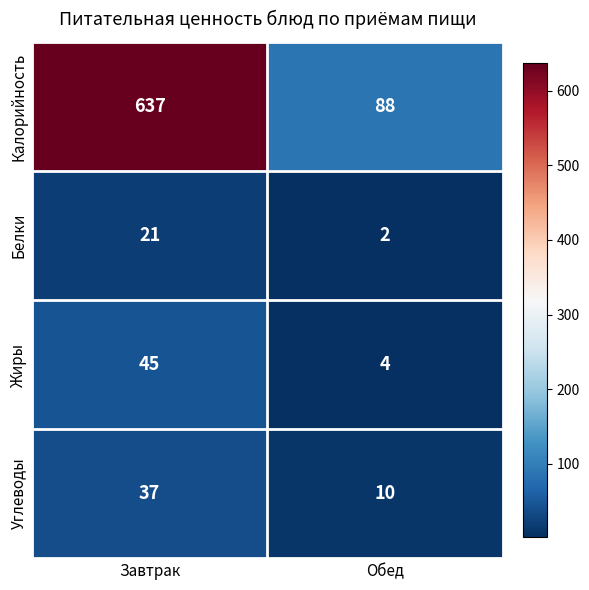

At which category does the chart reach its minimum across all series?

Обед